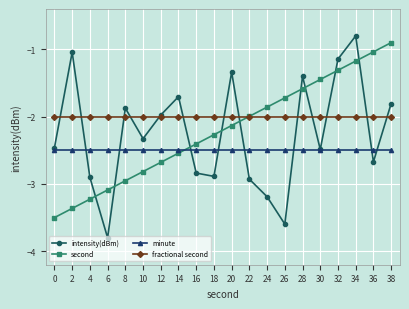

Which series has the widest spread of values?

intensity(dBm)